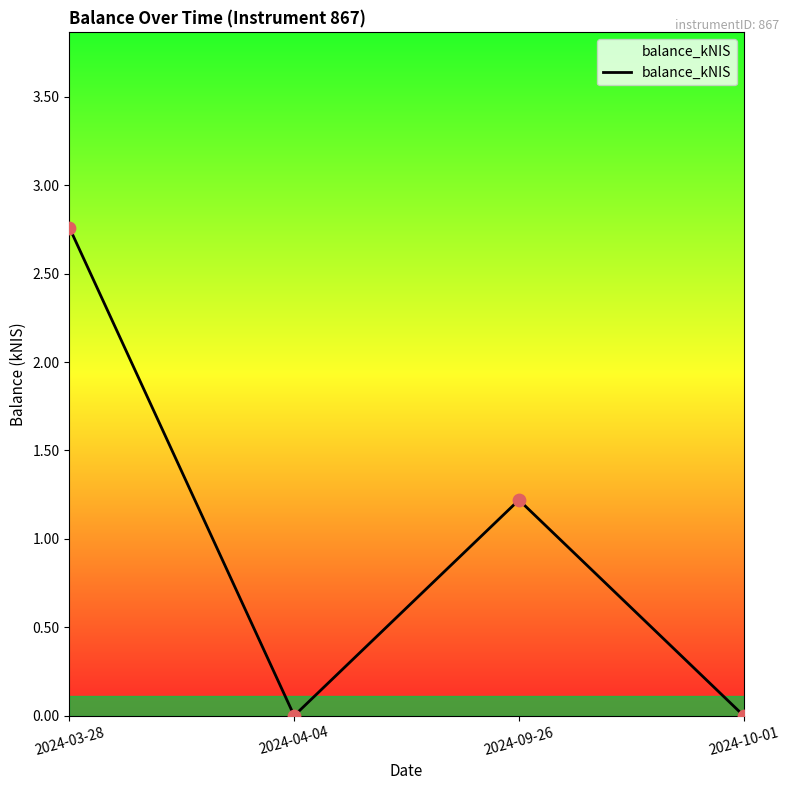

Between 2024-09-26 and 2024-03-28, which is larger?

2024-03-28